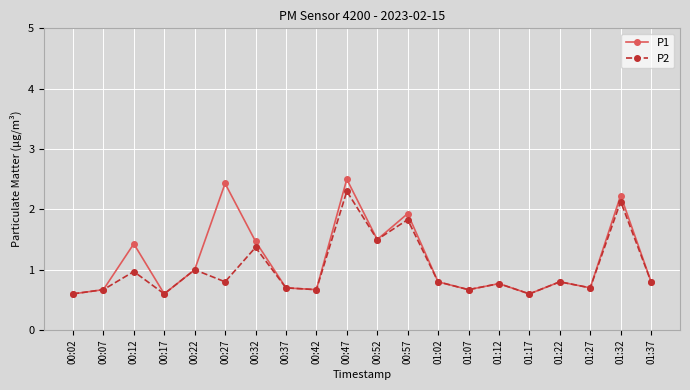

Which series has the largest range (max minus min)?

P1